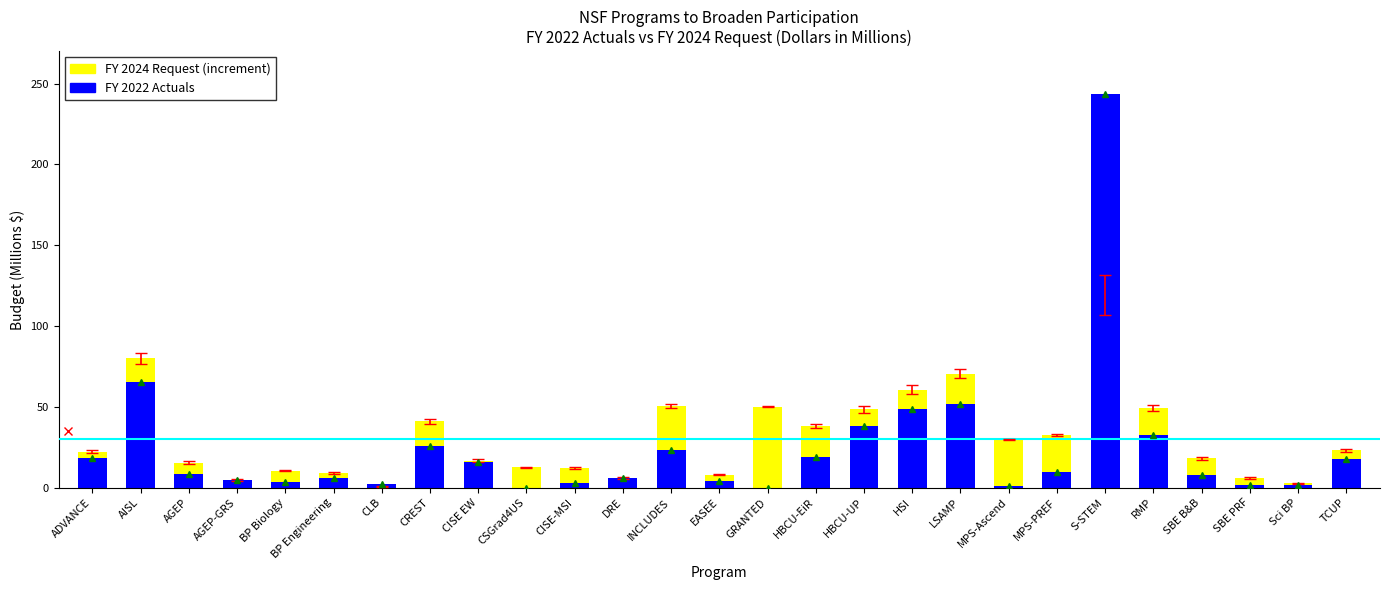

What is the difference between the maximum and second lowest values in the FY 2024 Request (increment) series?

50.0